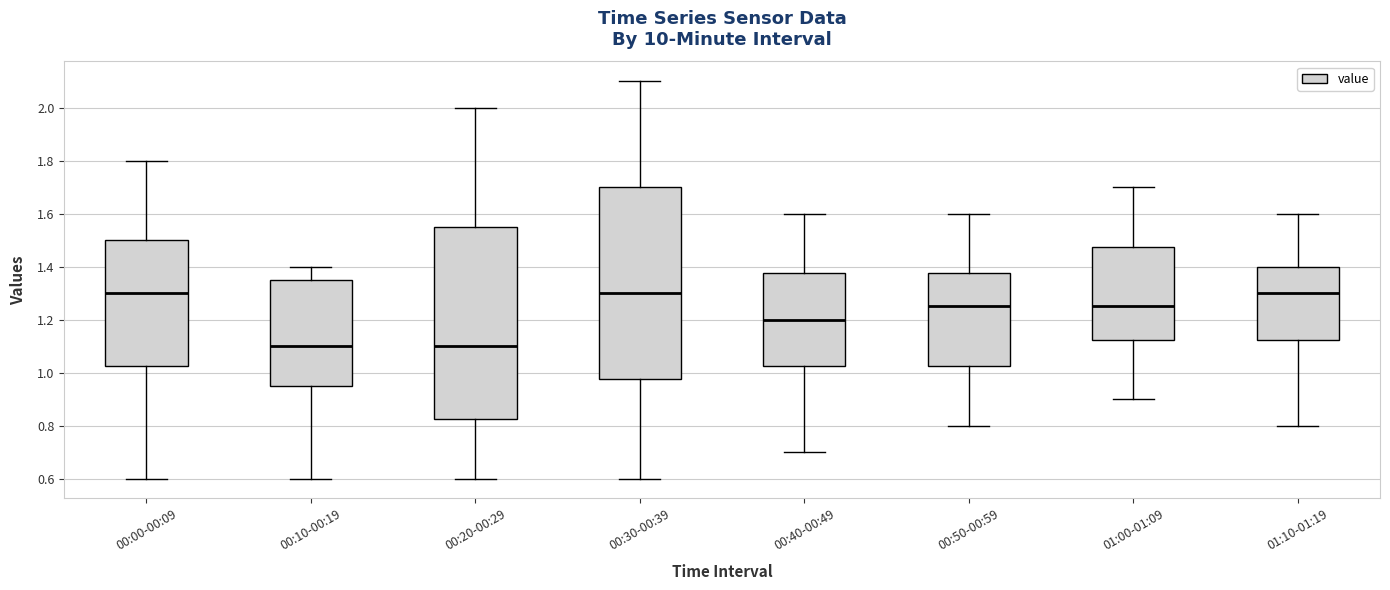

Where is the upper edge of the box for 00:00-00:09 on the y-axis? The values are not printed on the chart, so give them approximately, as read against the axis.

1.50